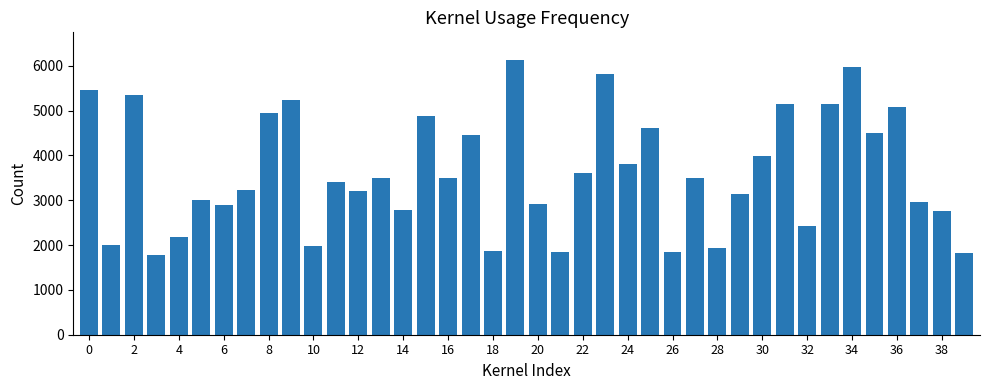

What is the minimum value shown in the chart?

1777